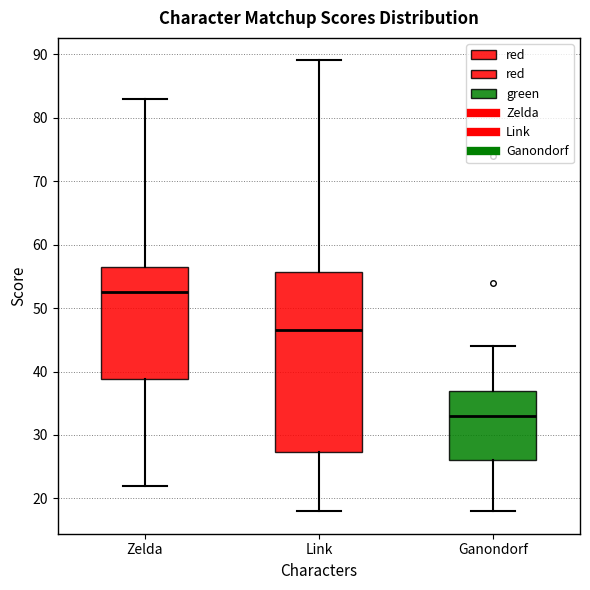

Which box has the lowest median line?

Ganondorf